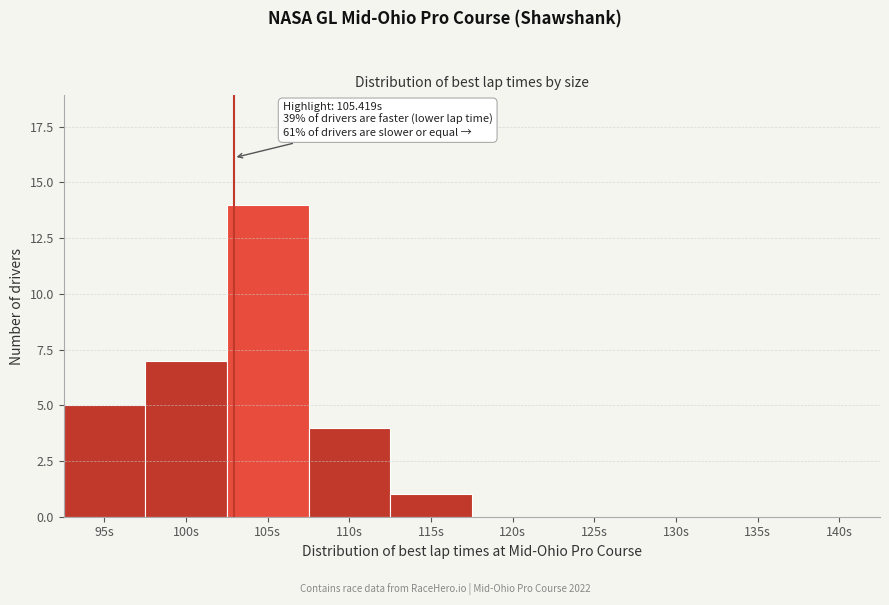

Reading left to right, list all the values displayed in this chart.

95s=5	100s=7	105s=14	110s=4	115s=1	120s=0	125s=0	130s=0	135s=0	140s=0